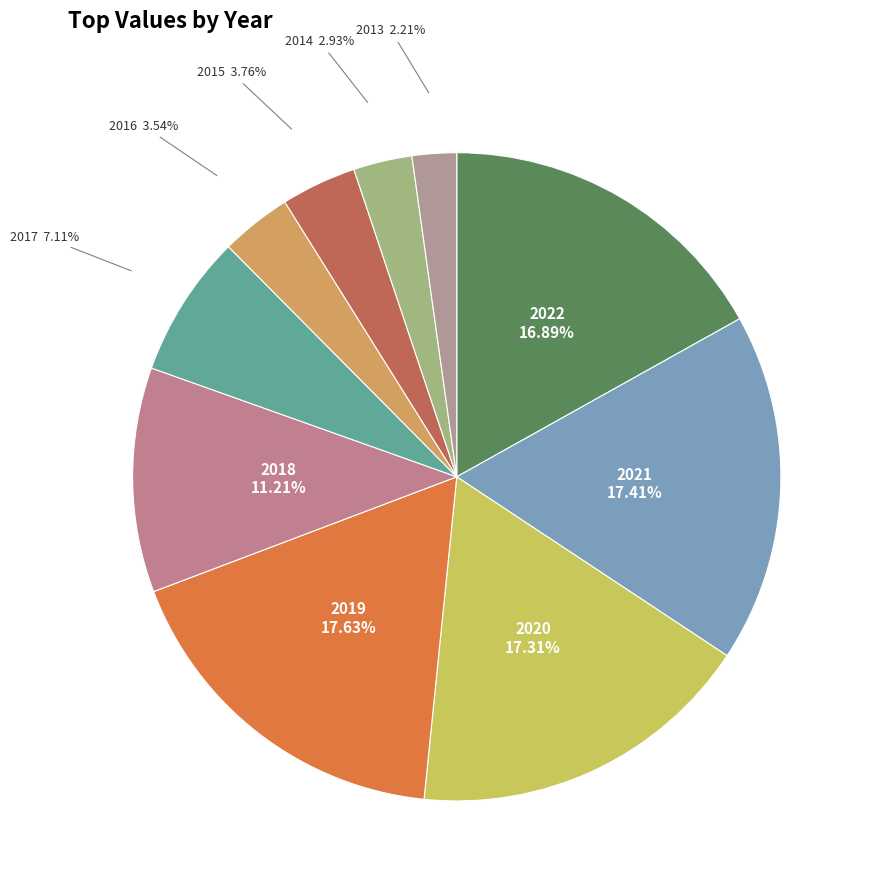

How many segments does this pie chart have?

10